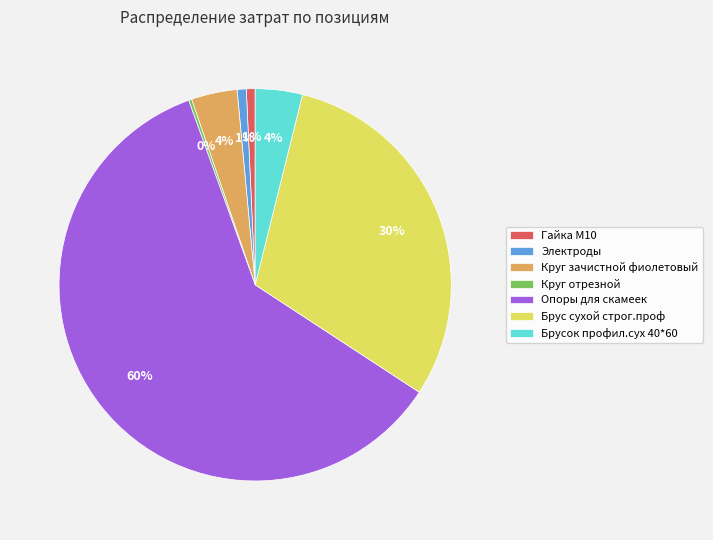

Which slice is the largest?

Опоры для скамеек